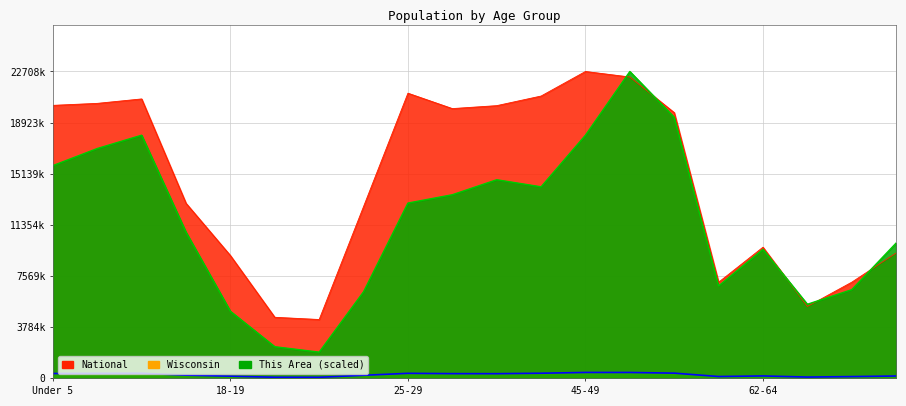

What is the average value of the Wisconsin series?

265508.4